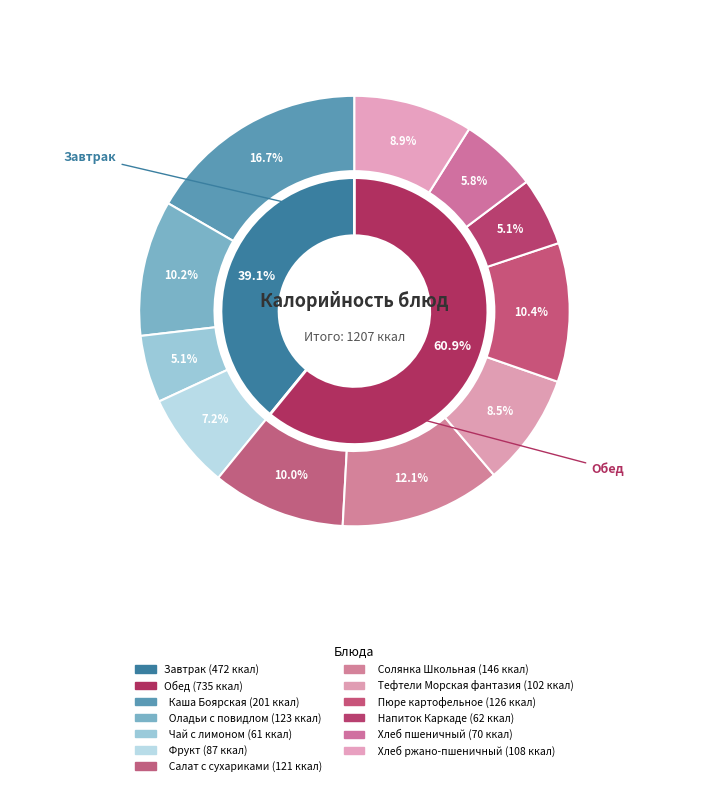

To the nearest percent, what is the average slice percentage?

9%